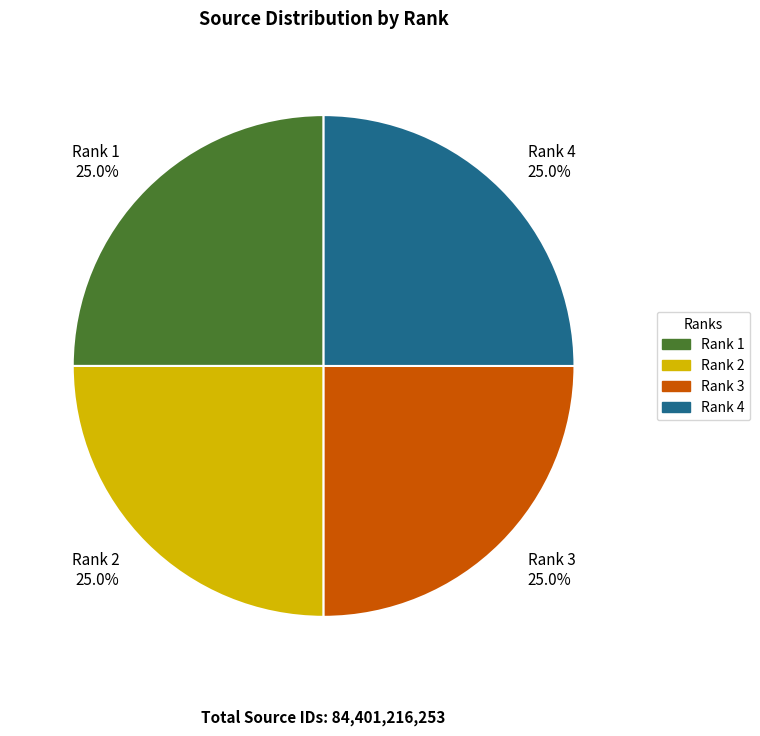

Does Rank 3 represent more than half of the total?

No